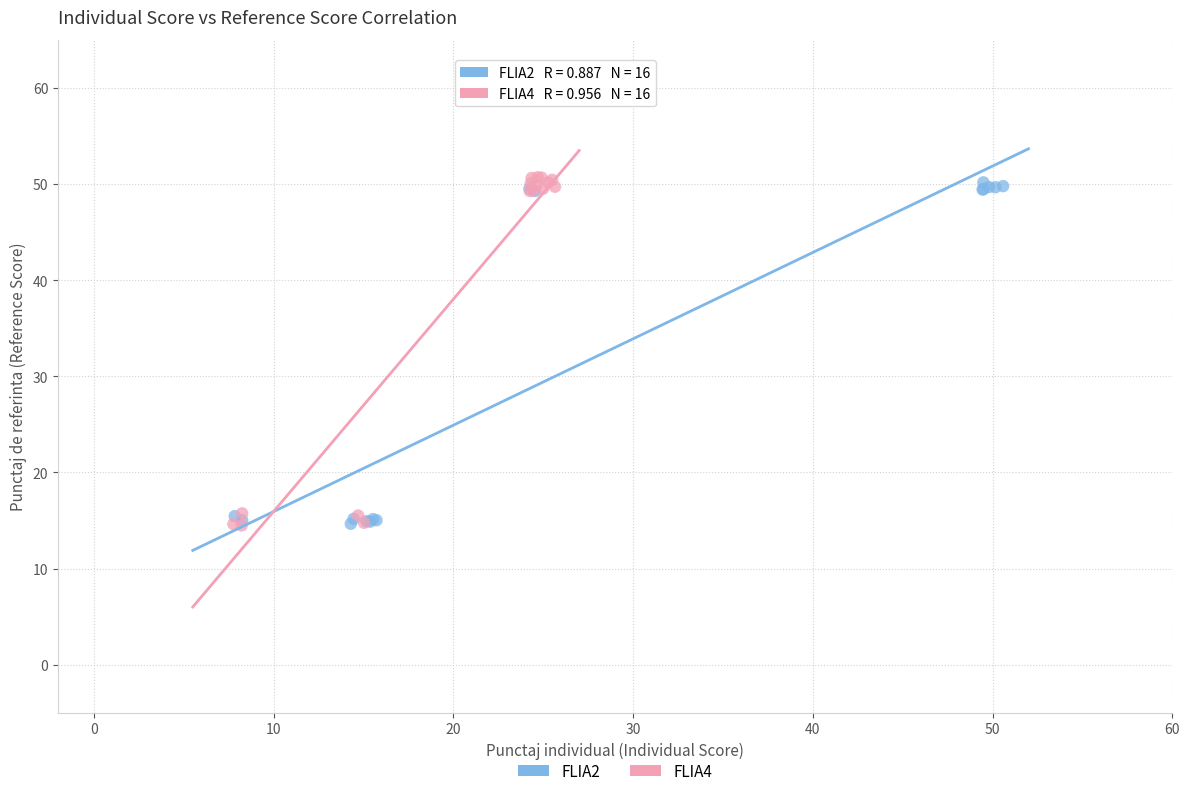

What are all the series names shown in the legend?

FLIA2, FLIA4